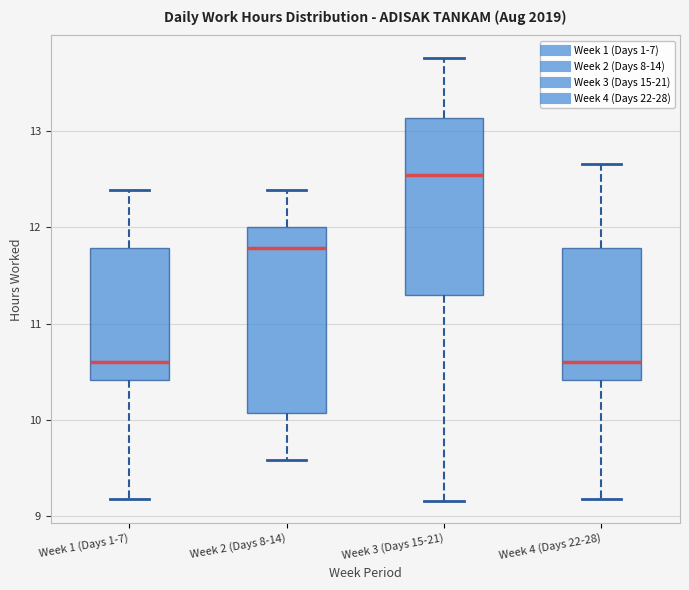

Where does the upper whisker of the box for Week 1 (Days 1-7) end on the y-axis? The values are not printed on the chart, so give them approximately, as read against the axis.

12.4